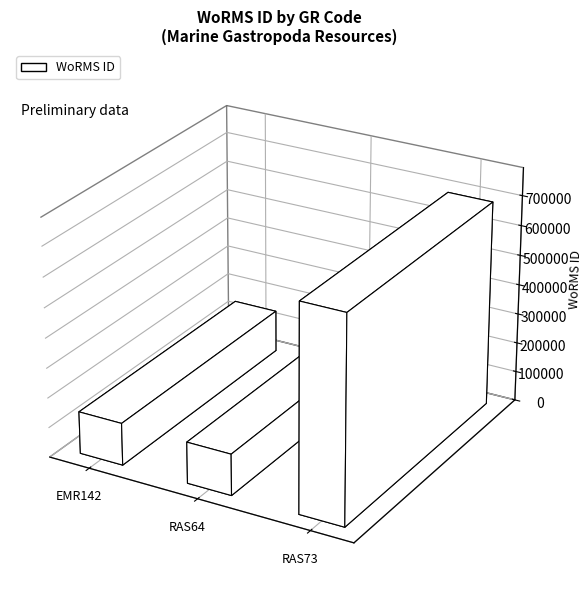

Approximately how many times larger is the value at EMR142 compared to RAS73?

0.2